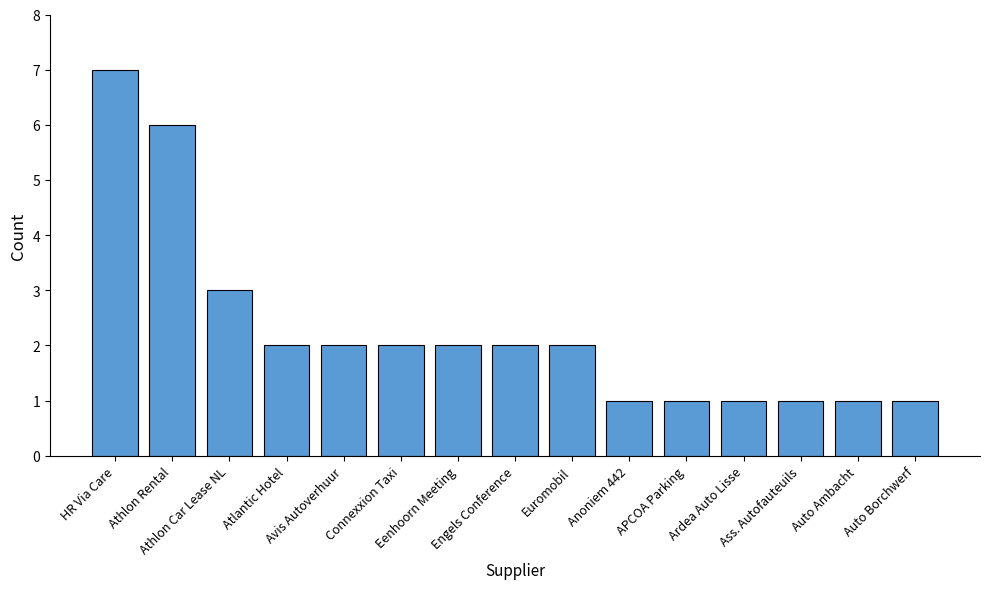

Does the chart contain stacked bars?

No